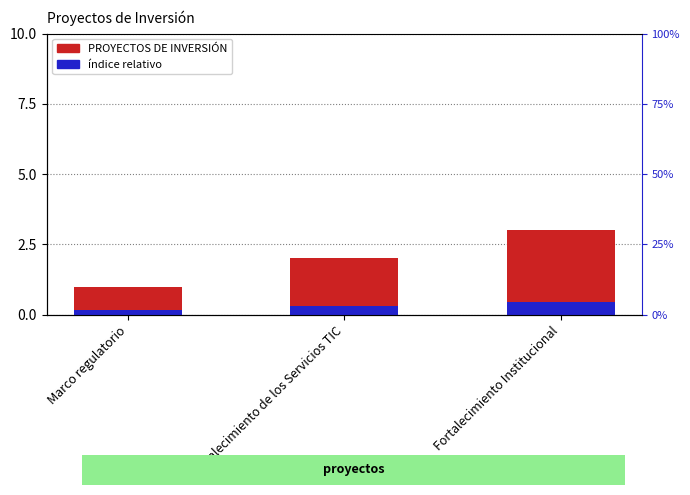

How many bars are there in total?

6